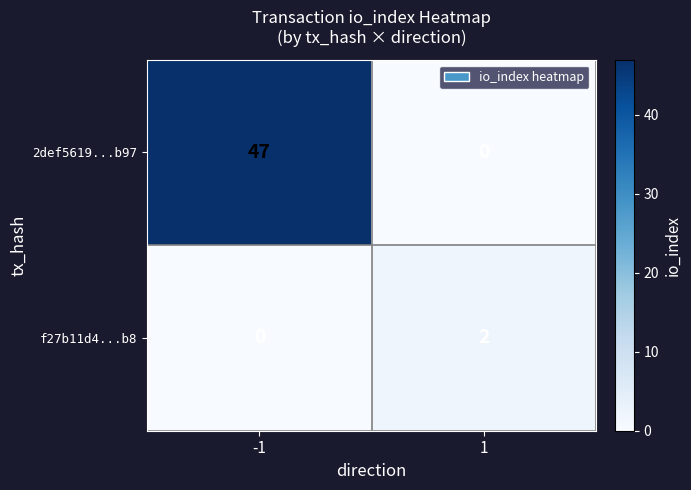

What is the average value of the 2def5619...b97 series?

24